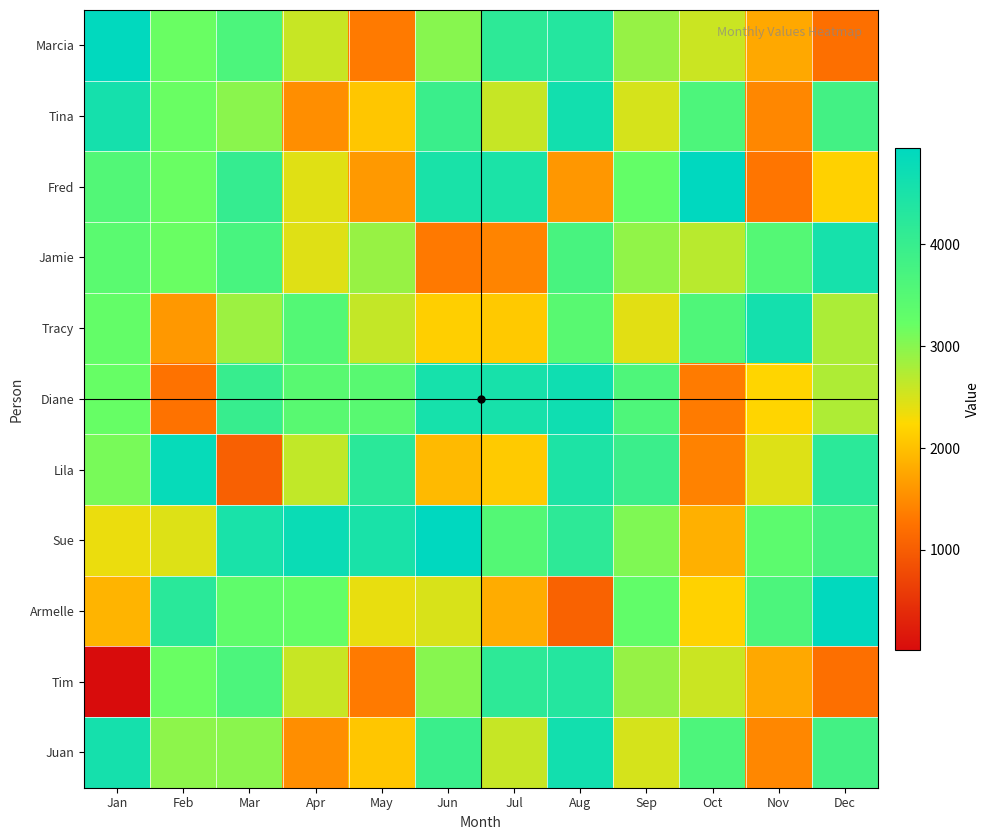

What is the maximum value shown in the chart?

4941